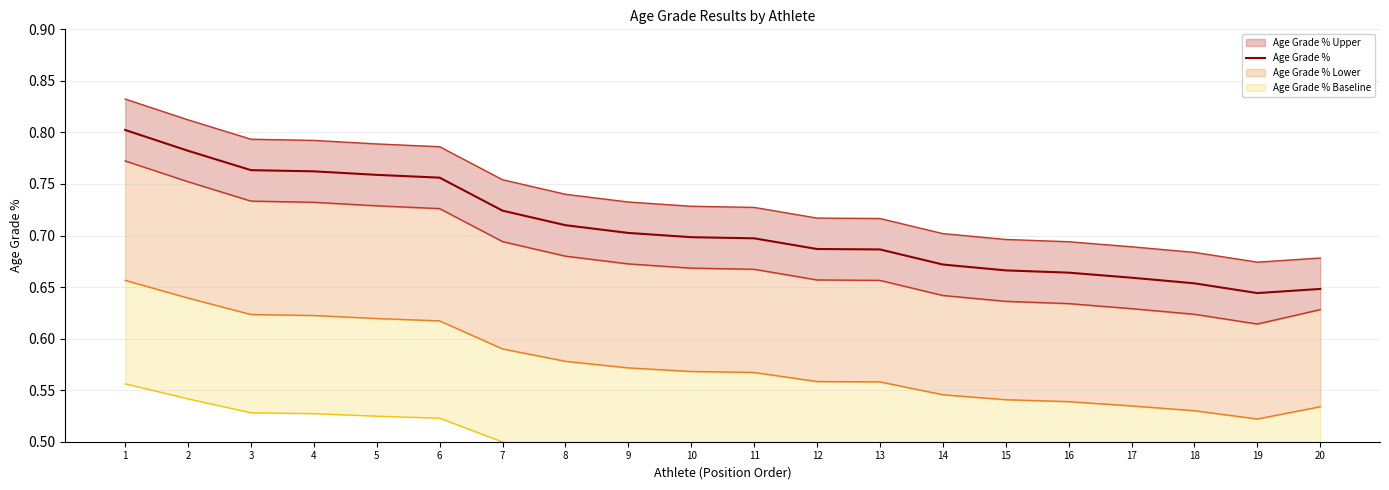

What is the average value?

0.7